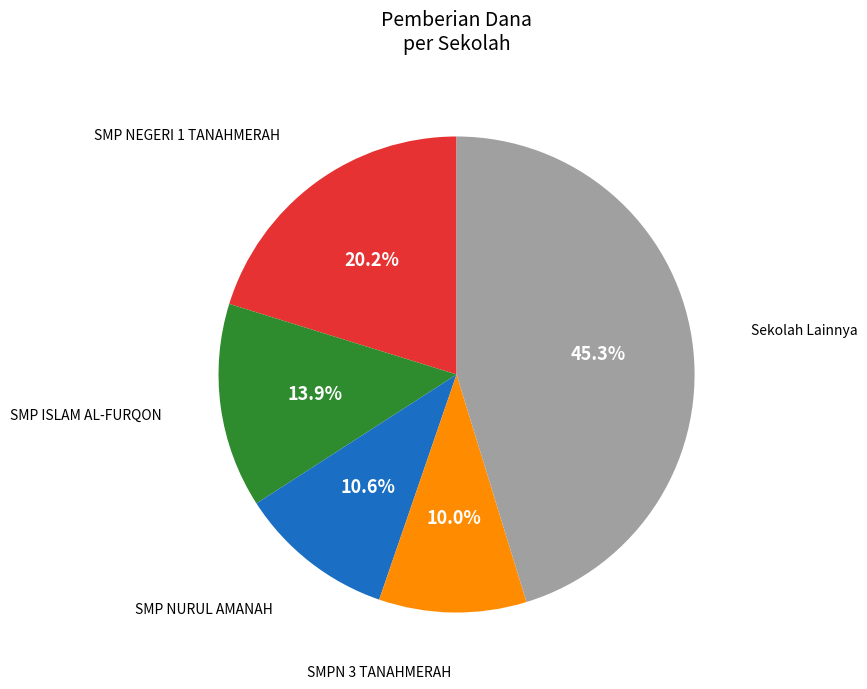

Does any single category account for the majority?

No